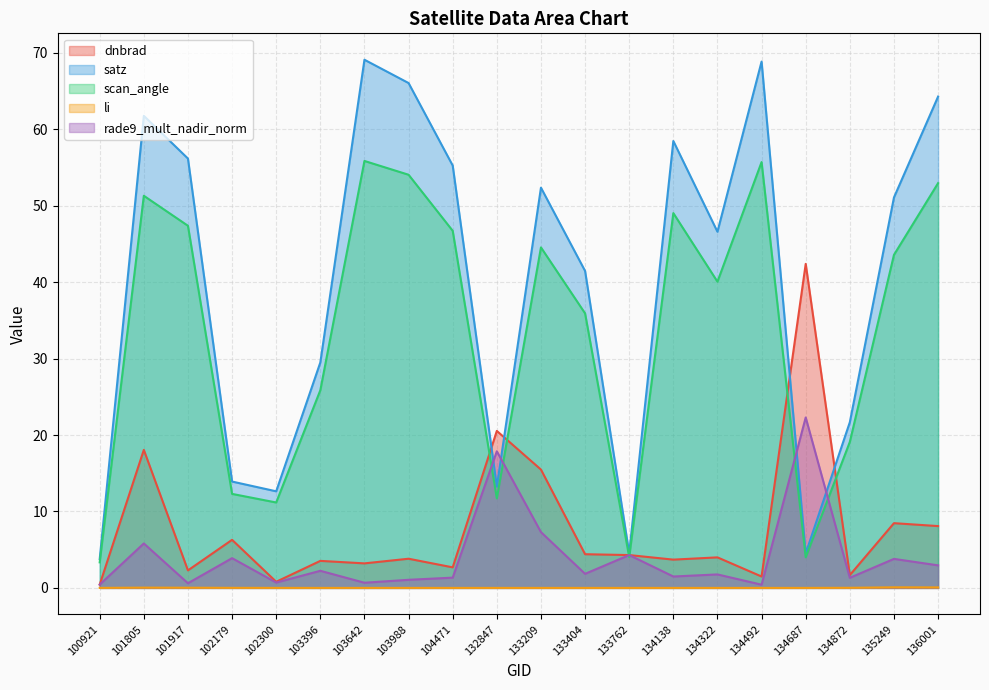

List the labels in order of scan_angle value, largest first.

103642, 134492, 103988, 136001, 101805, 134138, 101917, 104471, 133209, 135249, 134322, 133404, 103396, 134872, 102179, 132847, 102300, 133762, 134687, 100921